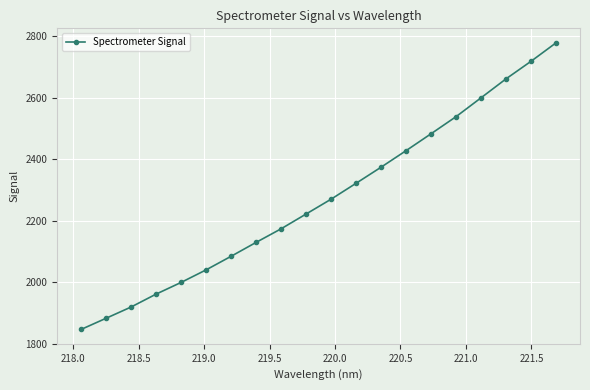

Reading left to right, extract all data points from this chart.

1846.0	1882.4	1919.0	1961.0	1999.1	2039.9	2084.1	2129.4	2173.6	2221.7	2270.0	2321.8	2374.1	2427.9	2482.9	2538.6	2599.9	2661.5	2718.6	2778.7